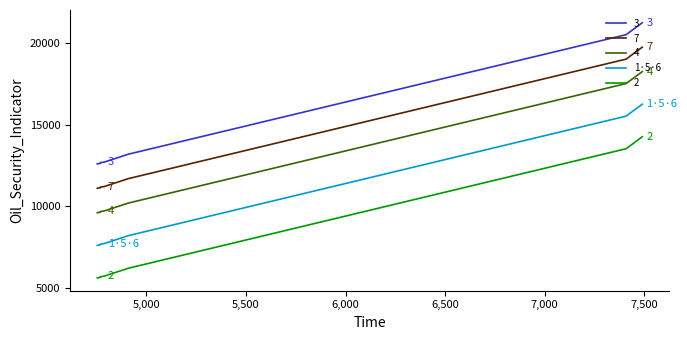

Which series has the largest total across all categories?

3